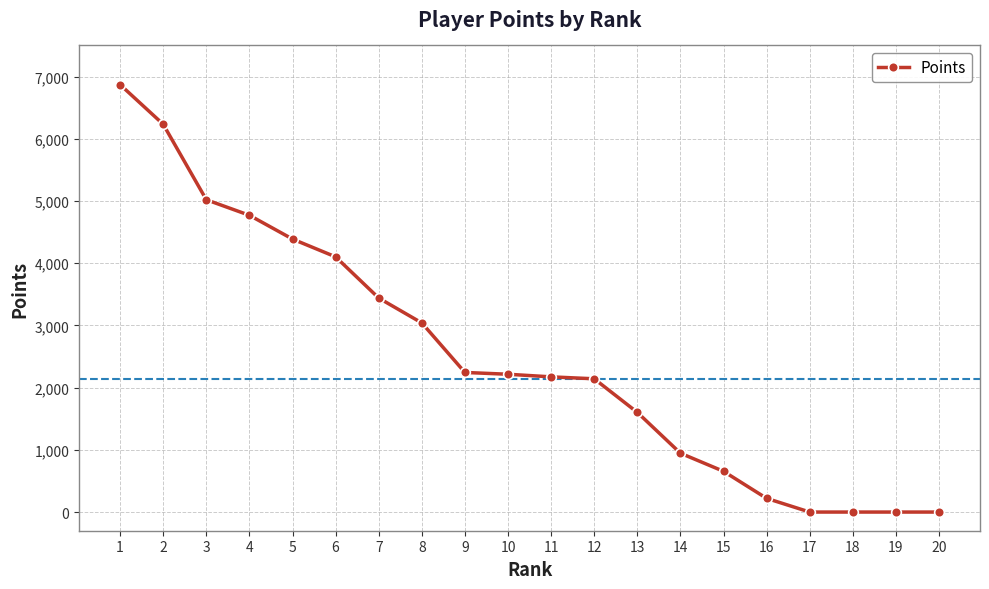

What is the change in value from 4 to 13?

-3168